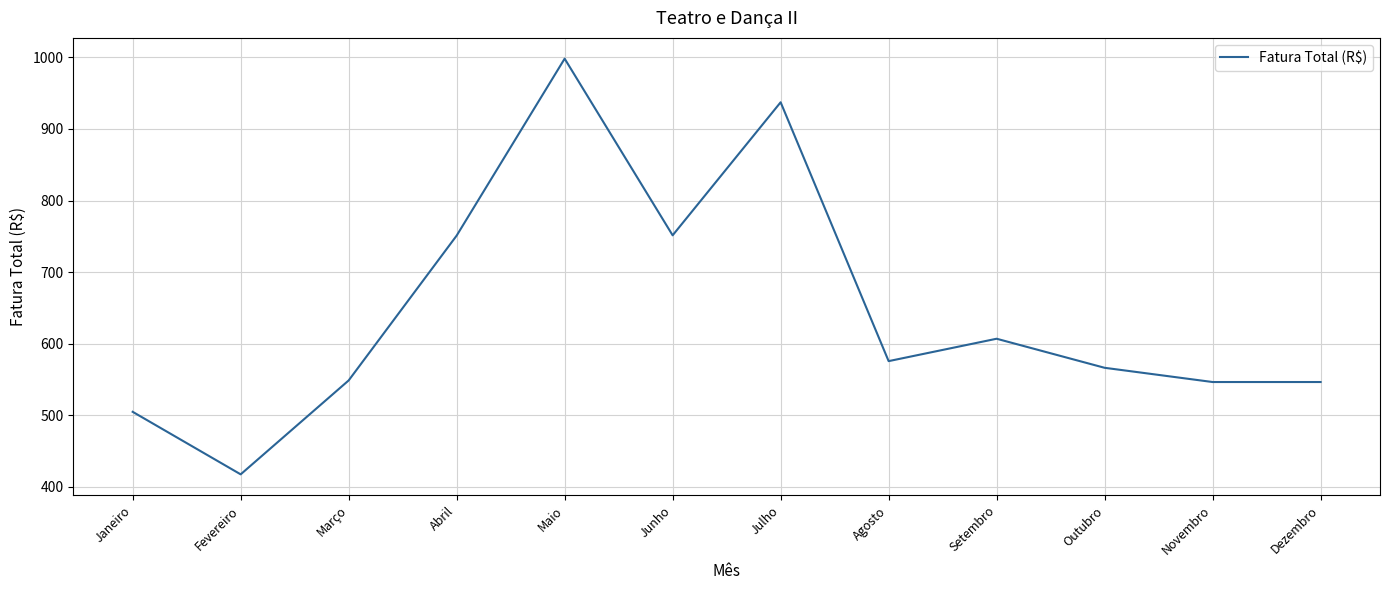

What position from the right is Setembro?

4